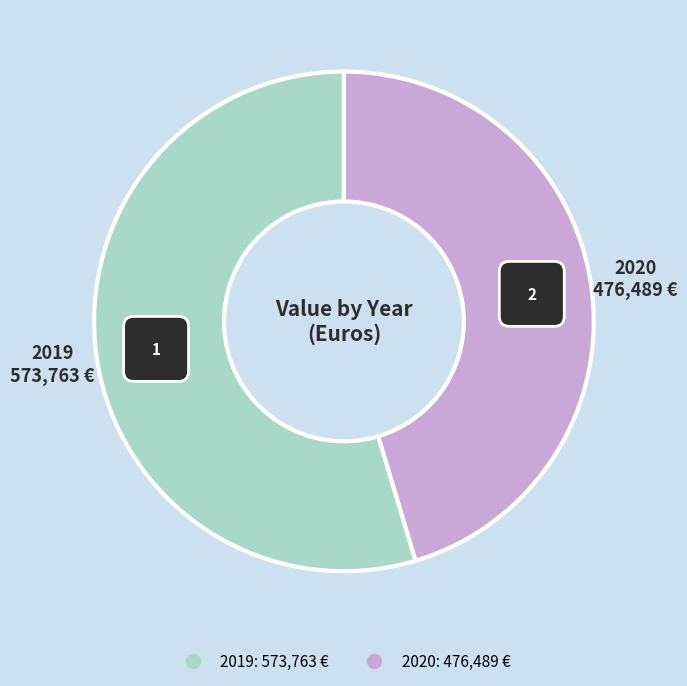

What is the total percentage of 2020 and 2019?

100.0%